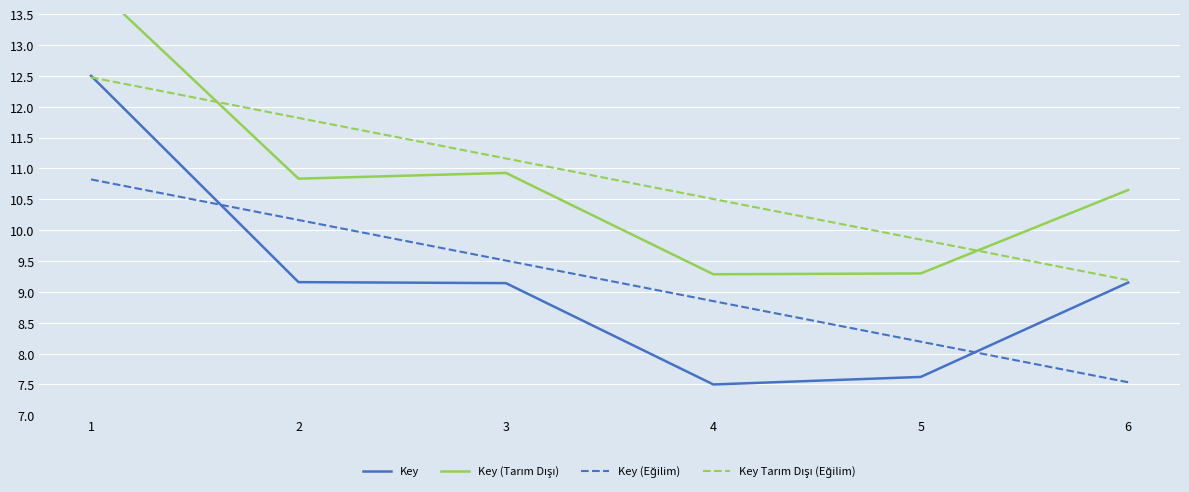

Reading left to right, what are all the values shown in this chart?

Key: 12.5	9.2	9.1	7.5	7.6	9.2
Key (Tarım Dışı): 14.0	10.8	10.9	9.3	9.3	10.7
Key (Eğilim): 10.8	10.2	9.5	8.9	8.2	7.5
Key Tarım Dışı (Eğilim): 12.5	11.8	11.2	10.5	9.8	9.2